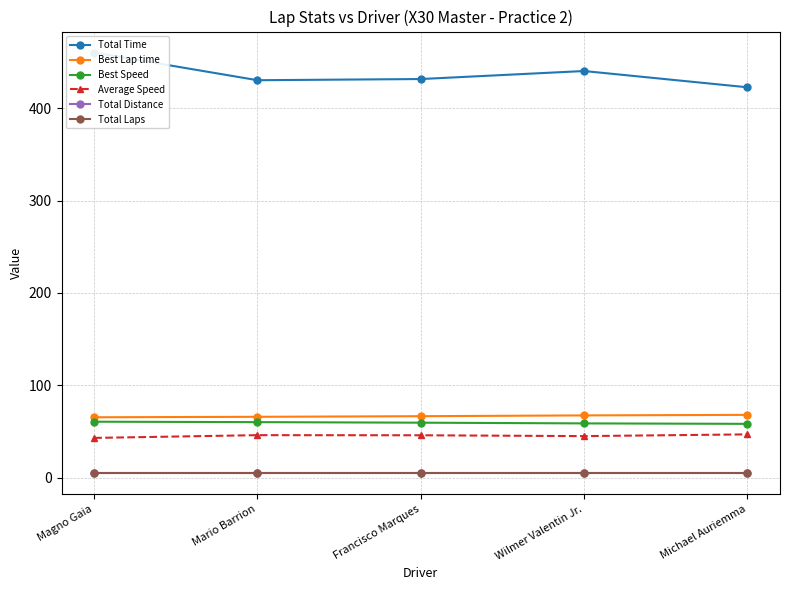

Where does the Average Speed series first go above 45?

Mario Barrion